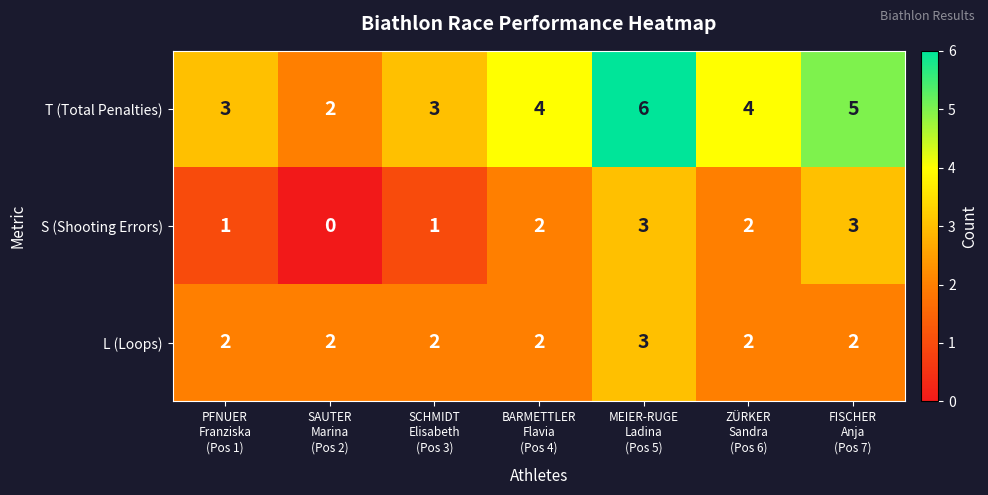

At how many categories does at least one series exceed 1?

7